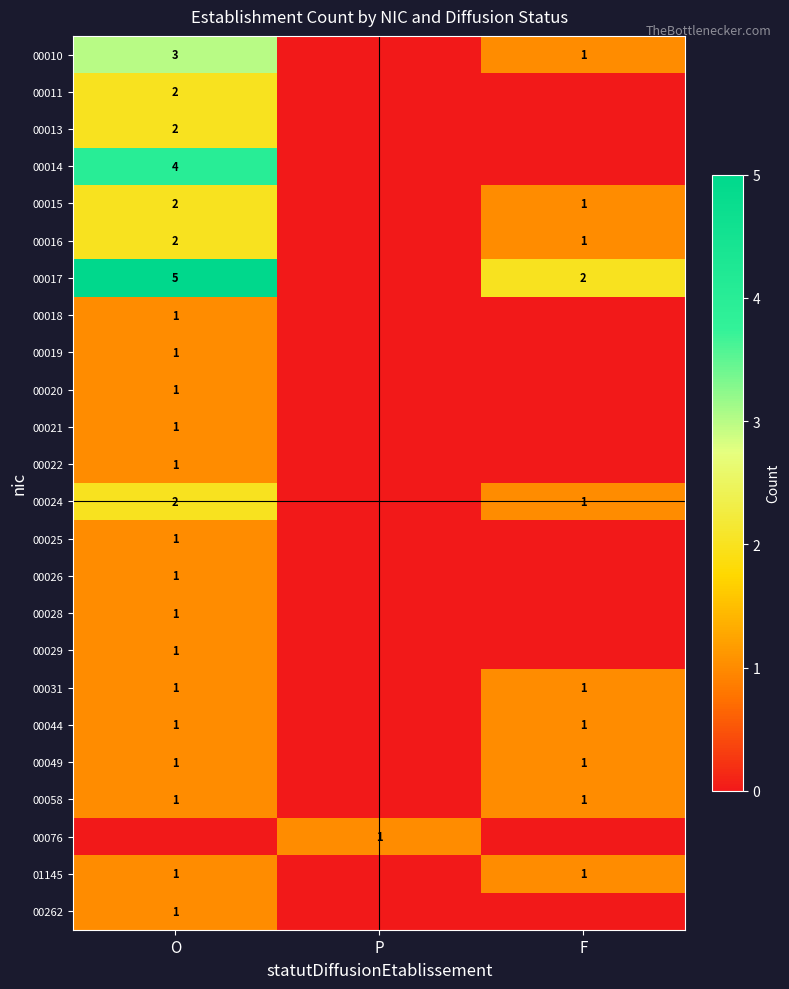

The value of 00016 at F is 1. True or false?

True